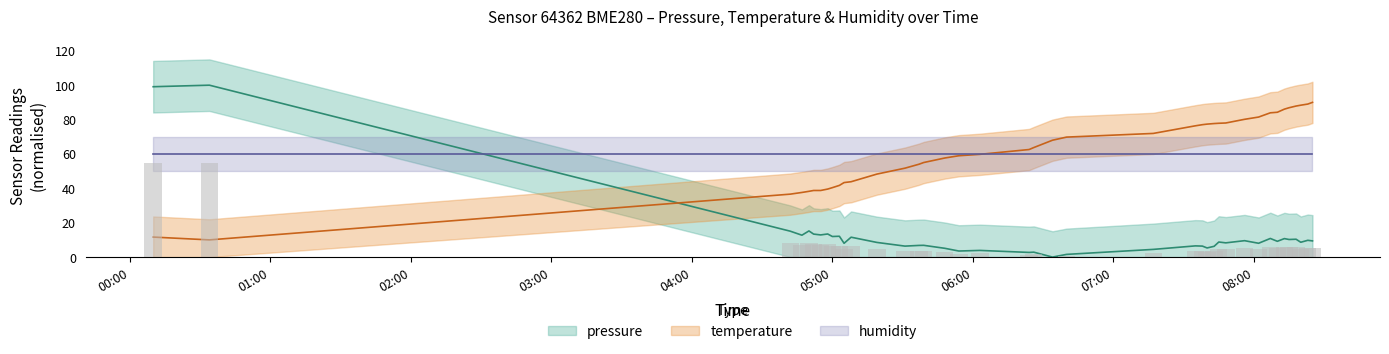

Between 07:17 and 08:15, which is larger?

08:15